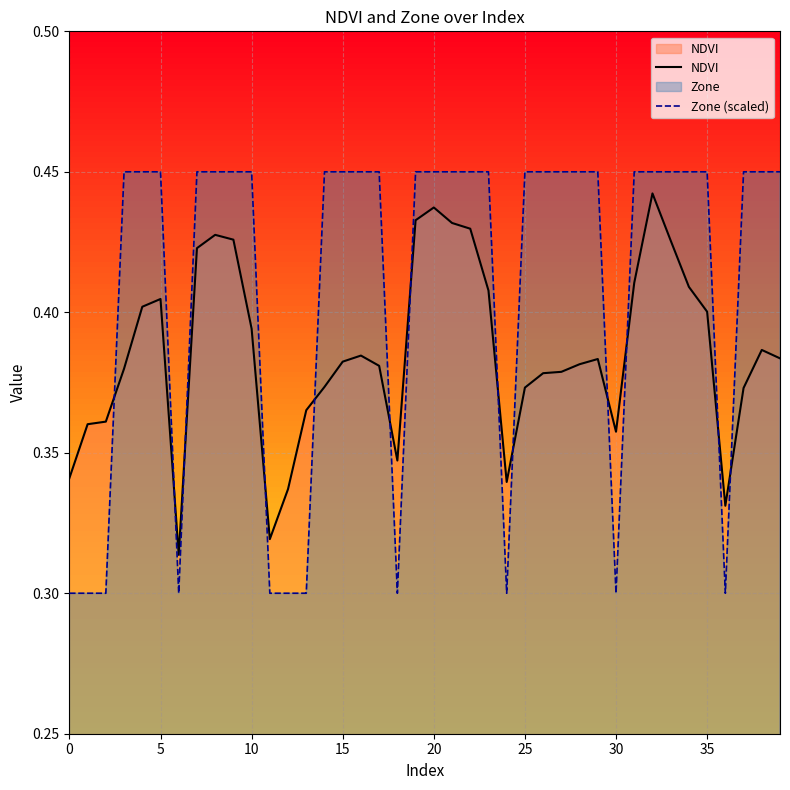

Which series has the largest total across all categories?

Zone (scaled)